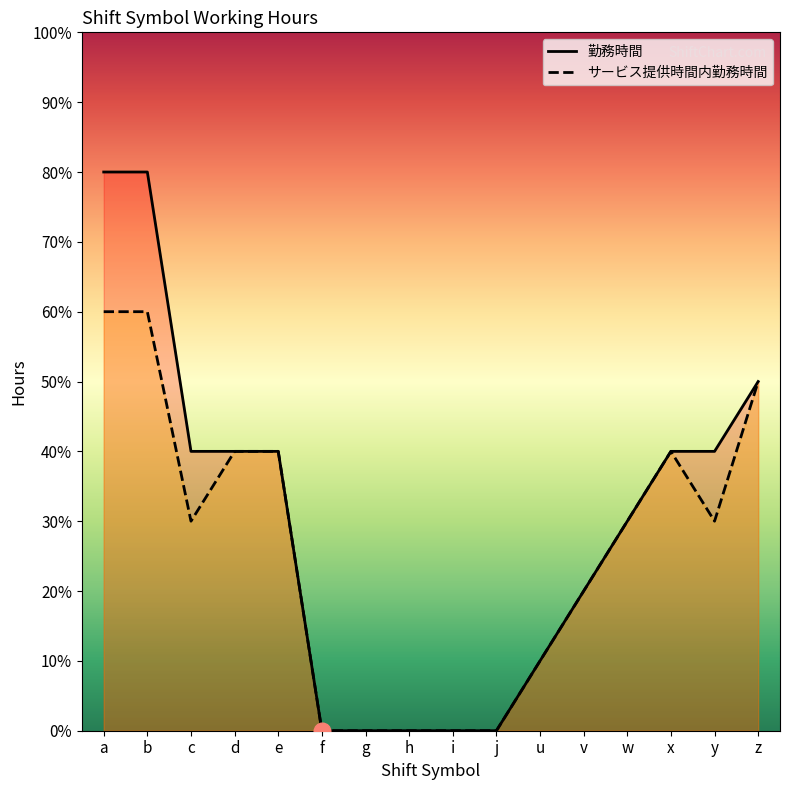

Where is the first local minimum for サービス提供時間内勤務時間?

c